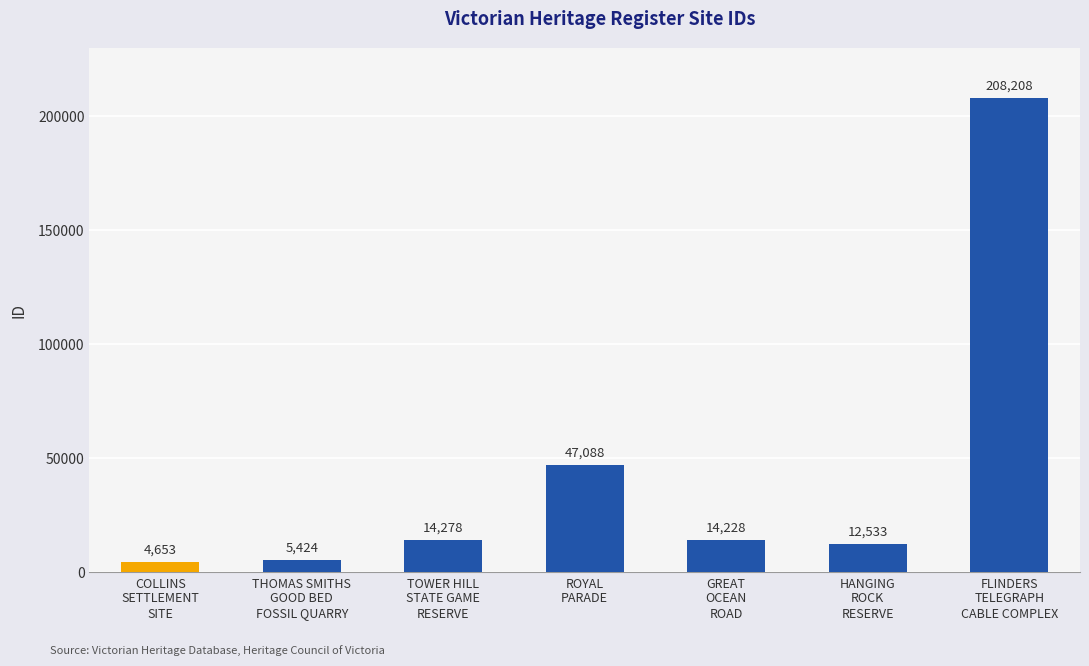

At which category does the chart reach its minimum across all series?

COLLINS
SETTLEMENT
SITE